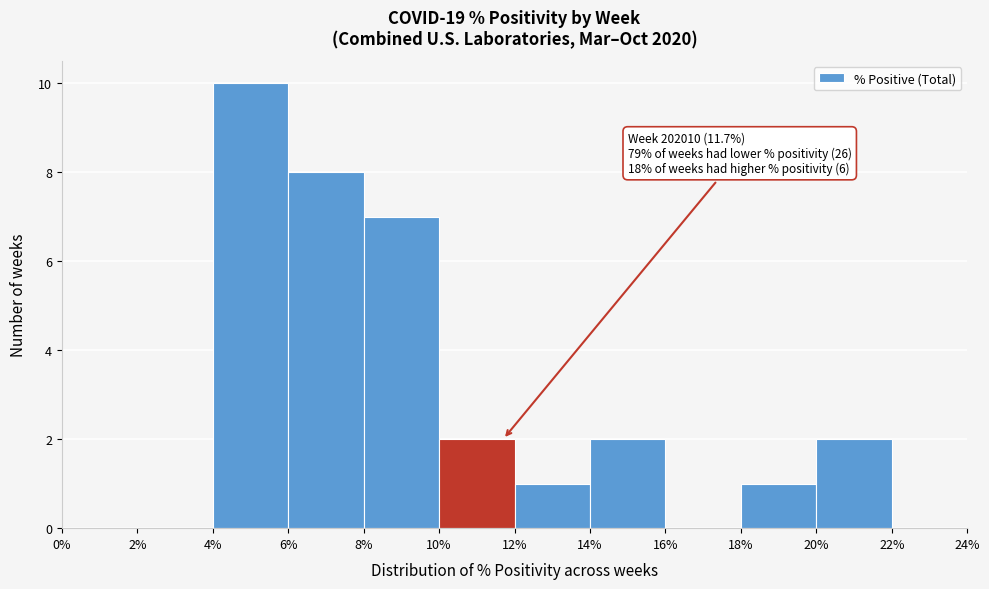

Which range on the x-axis has the tallest bar?

4% to 6%